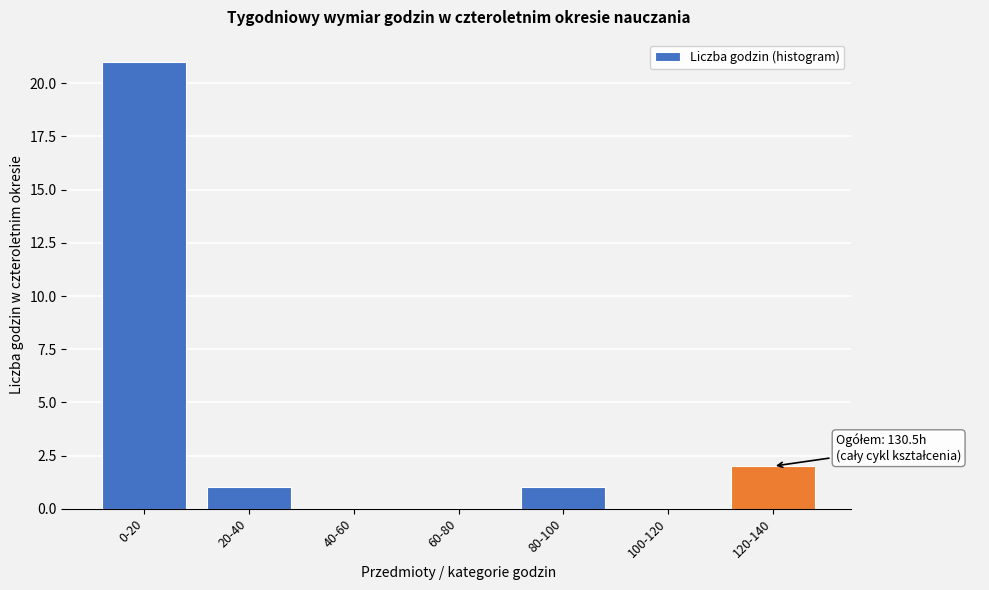

Reading right to left, what are all the values shown in this chart?

120-140=2	100-120=0	80-100=1	60-80=0	40-60=0	20-40=1	0-20=21